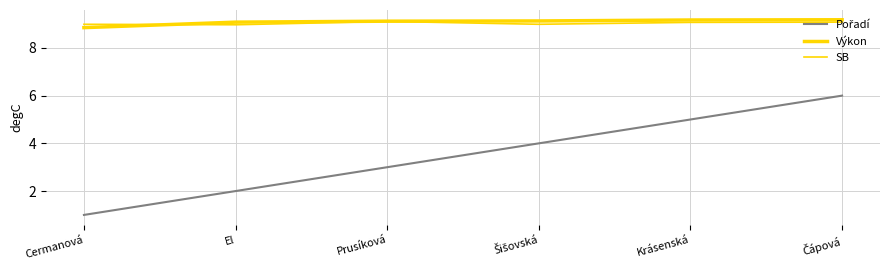

Rank the series by their maximum value, from highest to lowest.

Výkon, SB, Pořadí